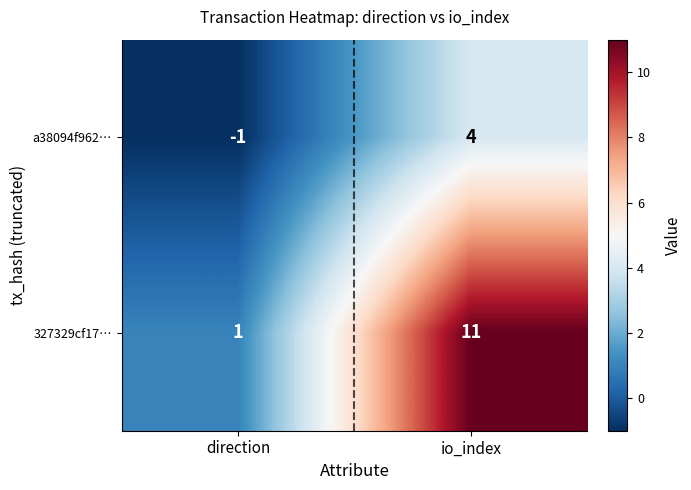

What is the spread (max minus min) of values at direction?

2